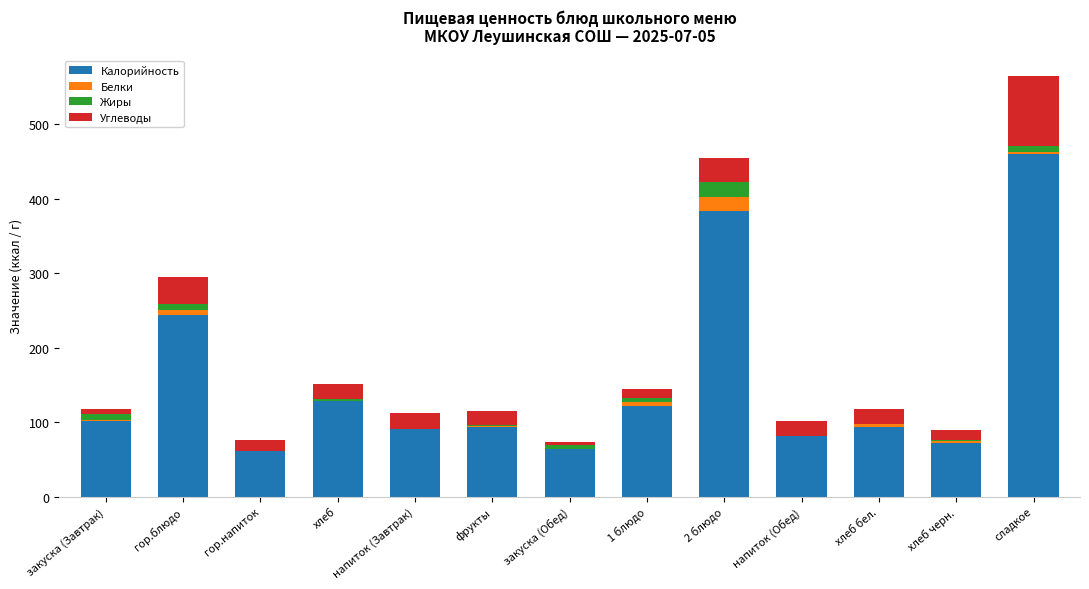

What is the sum of all Калорийность values?

1994.3